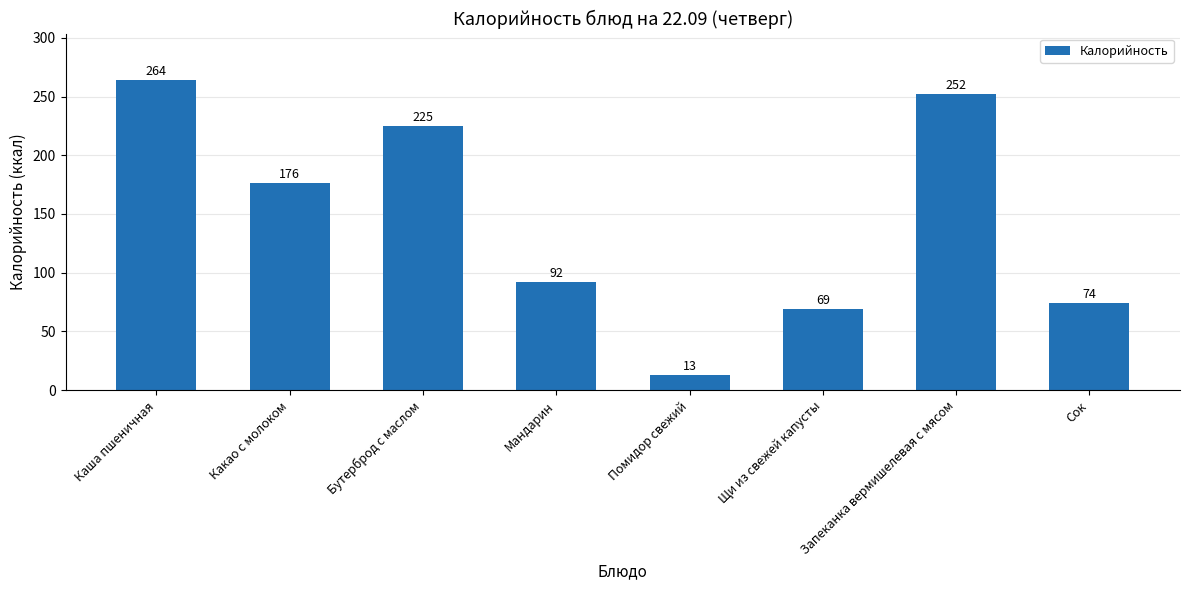

Is it true that the value at Бутерброд с маслом is 225?

True